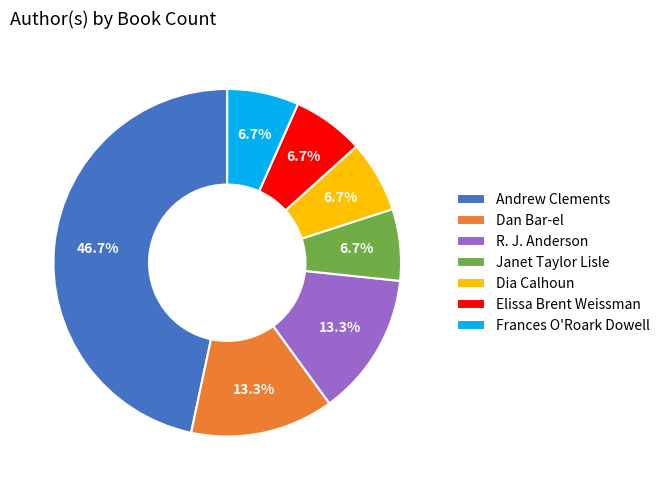

Which slice is the largest?

Andrew Clements